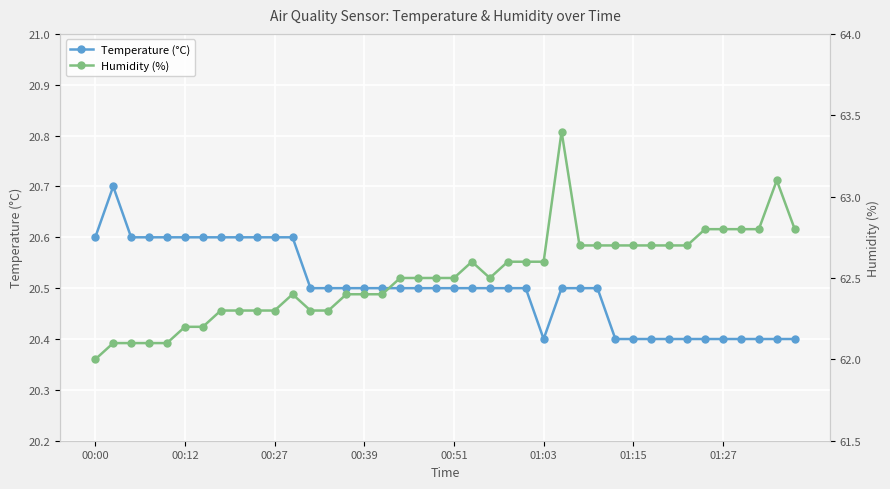

True or false: Temperature (°C) and Humidity (%) cross at least once.

False